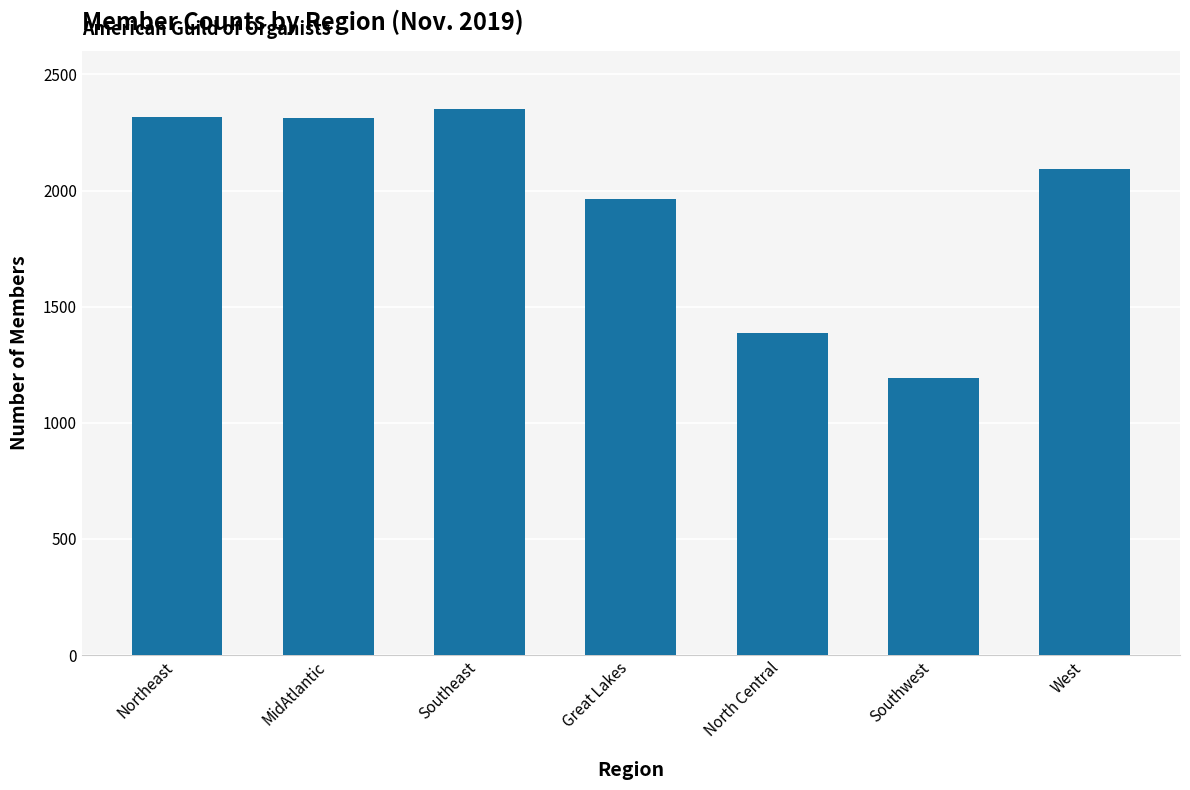

At which category does the chart reach its minimum across all series?

Southwest